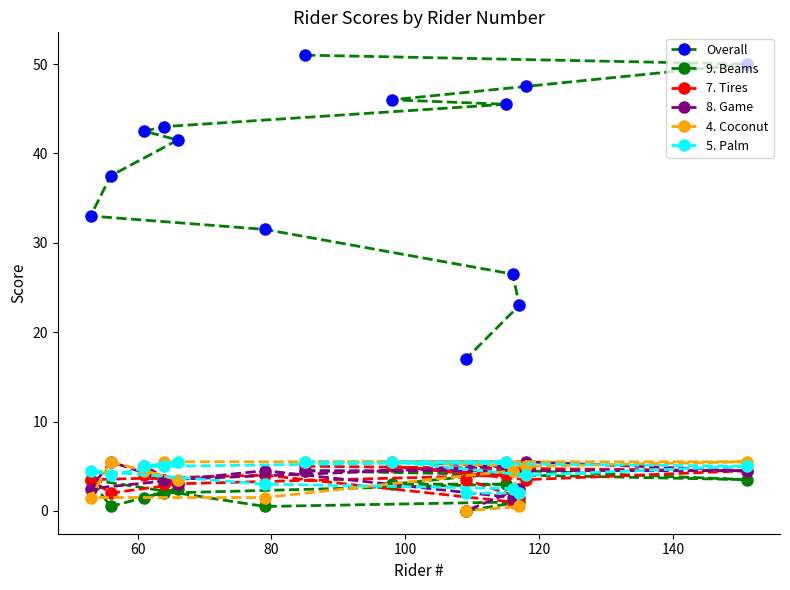

At which category does 7. Tires reach its first local valley?

80